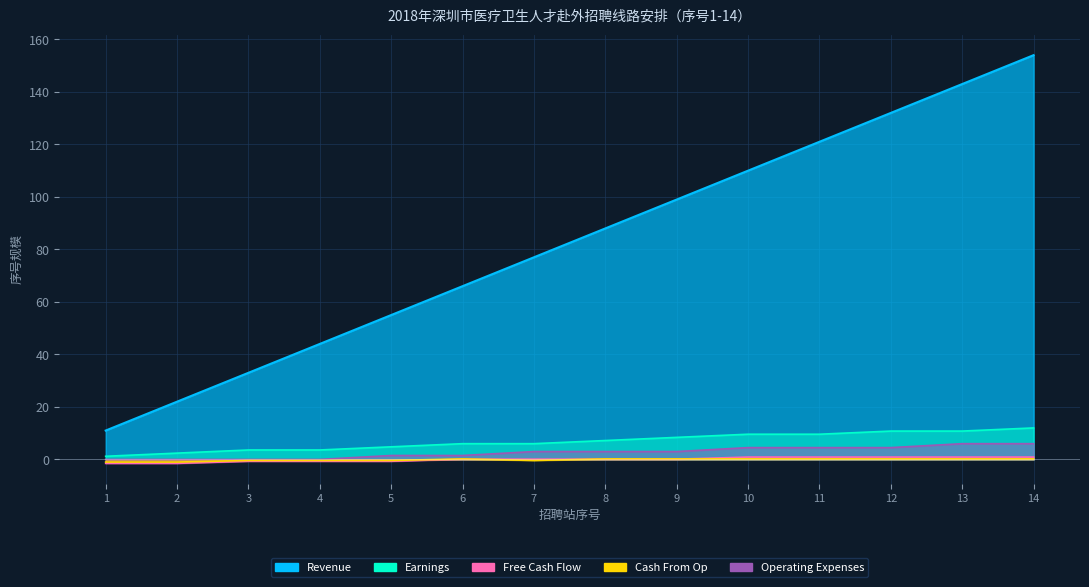

What is the smallest value displayed?

-1.5